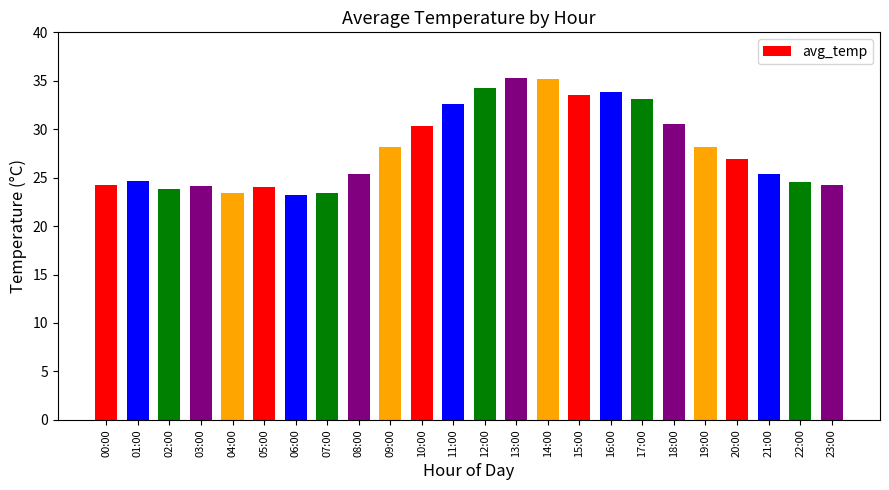

How many data points are above 26?

12